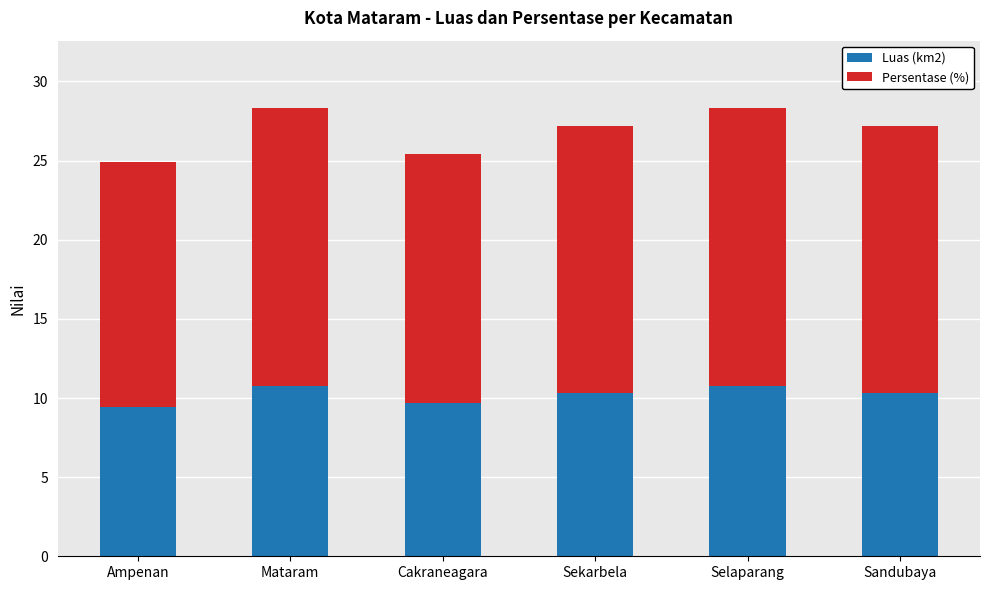

What is the sum of the Luas (km2) values at Ampenan and Cakraneagara?

19.1